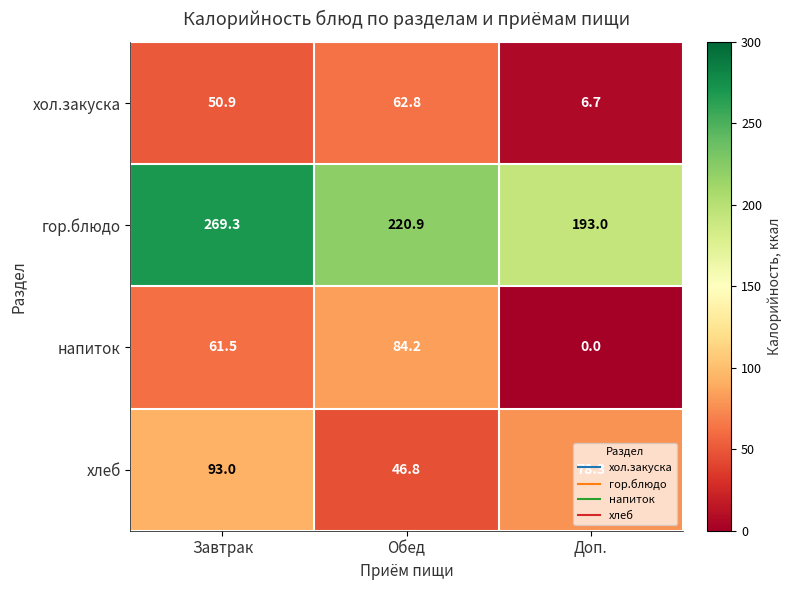

What is the difference between the highest and lowest values at Завтрак?

218.4